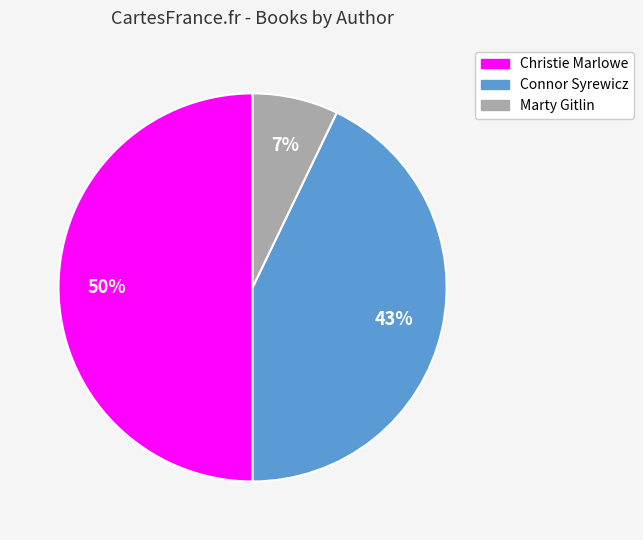

Does Connor Syrewicz account for over 50% of the chart?

No